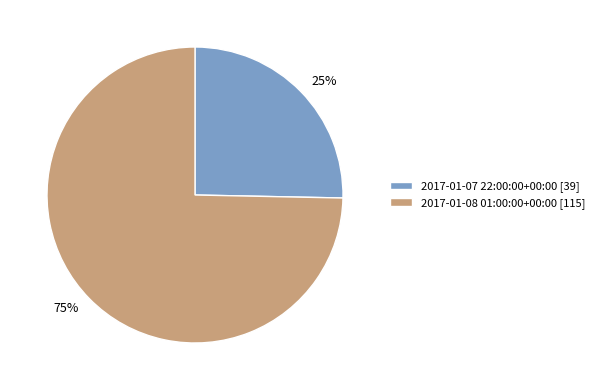

Is there any slice that represents more than half of the pie?

Yes